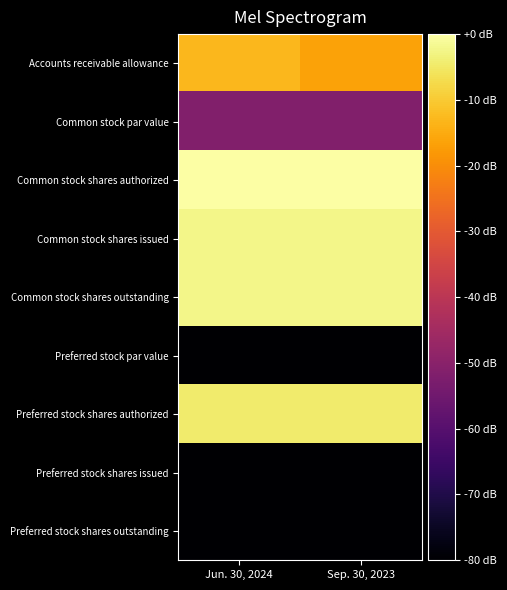

Count the number of categories in the chart.

2